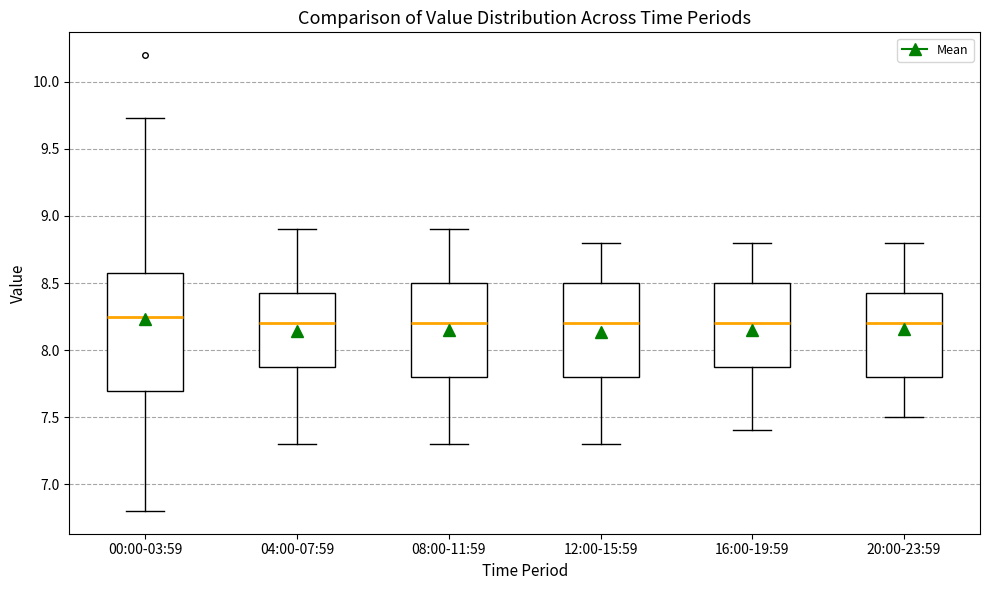

Where is the upper edge of the box for 04:00-07:59 on the y-axis? The values are not printed on the chart, so give them approximately, as read against the axis.

8.45